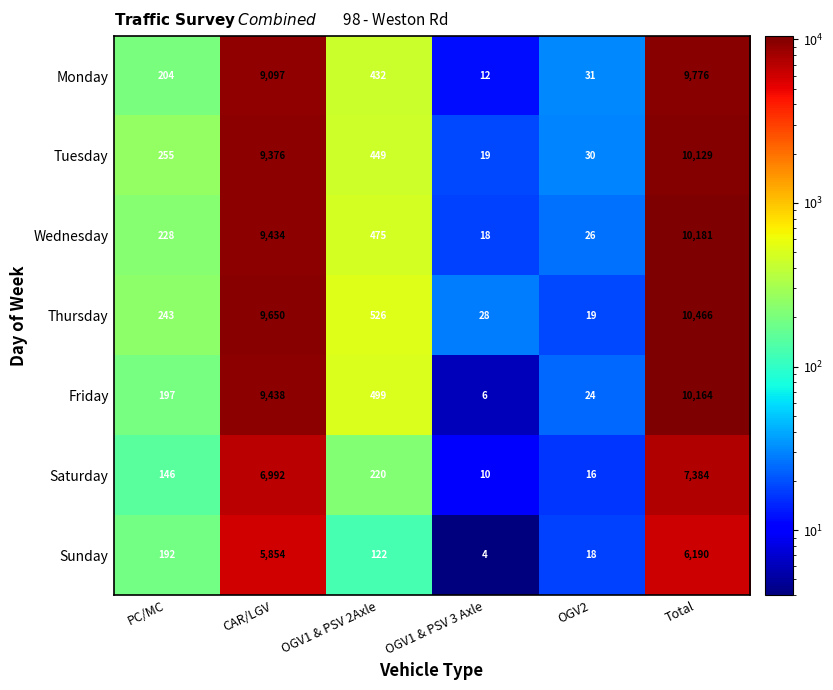

Which category has the highest value in the Wednesday series?

Total